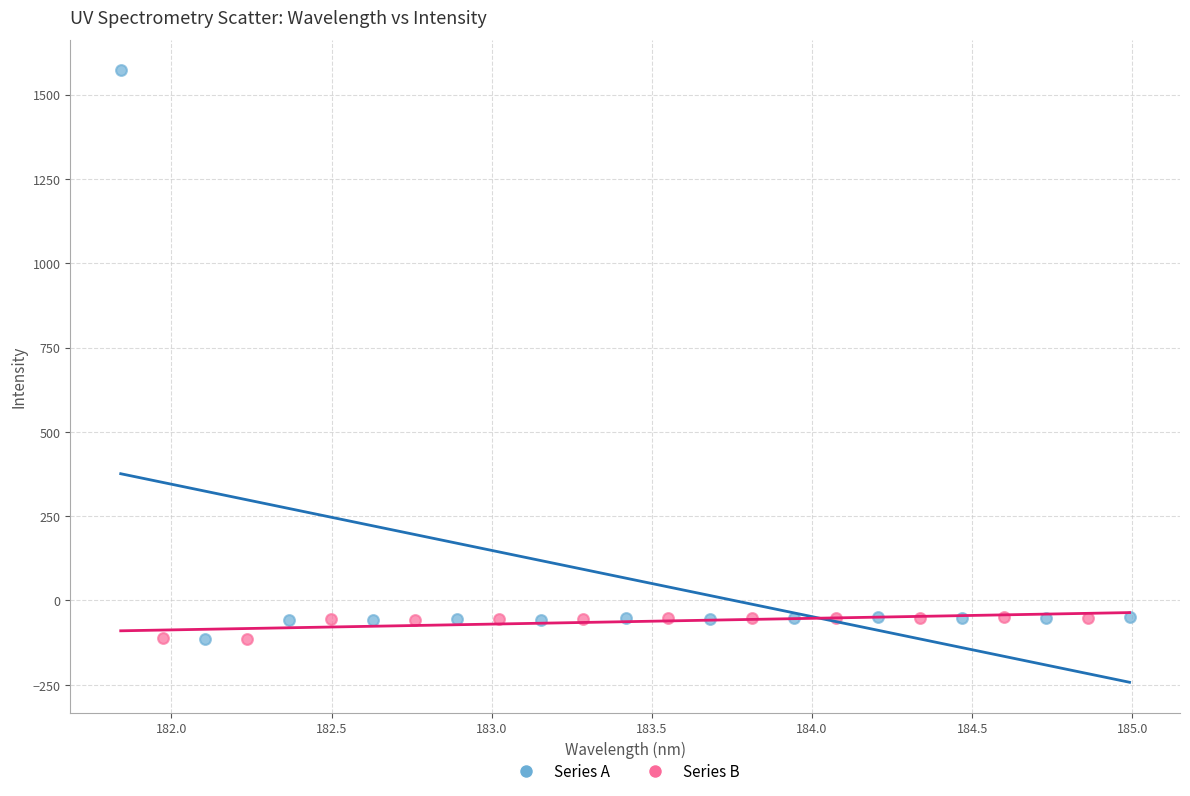

Which series reaches the maximum Y coordinate?

Series A